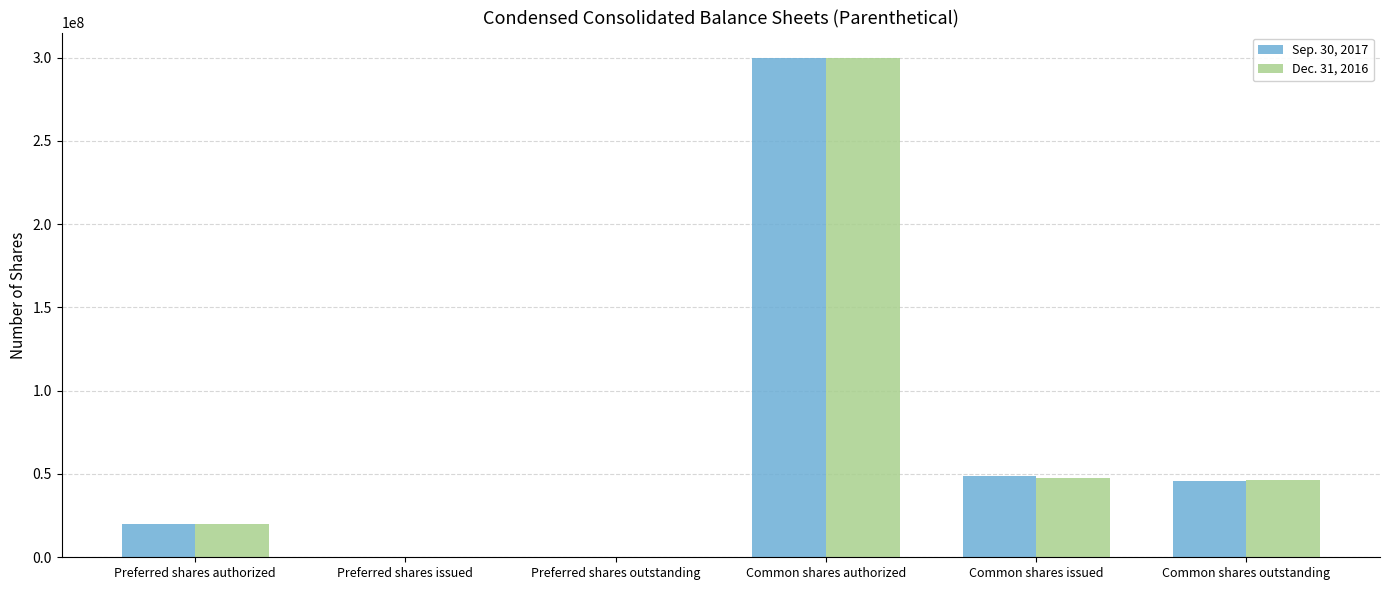

What is the maximum value shown in the chart?

300000000